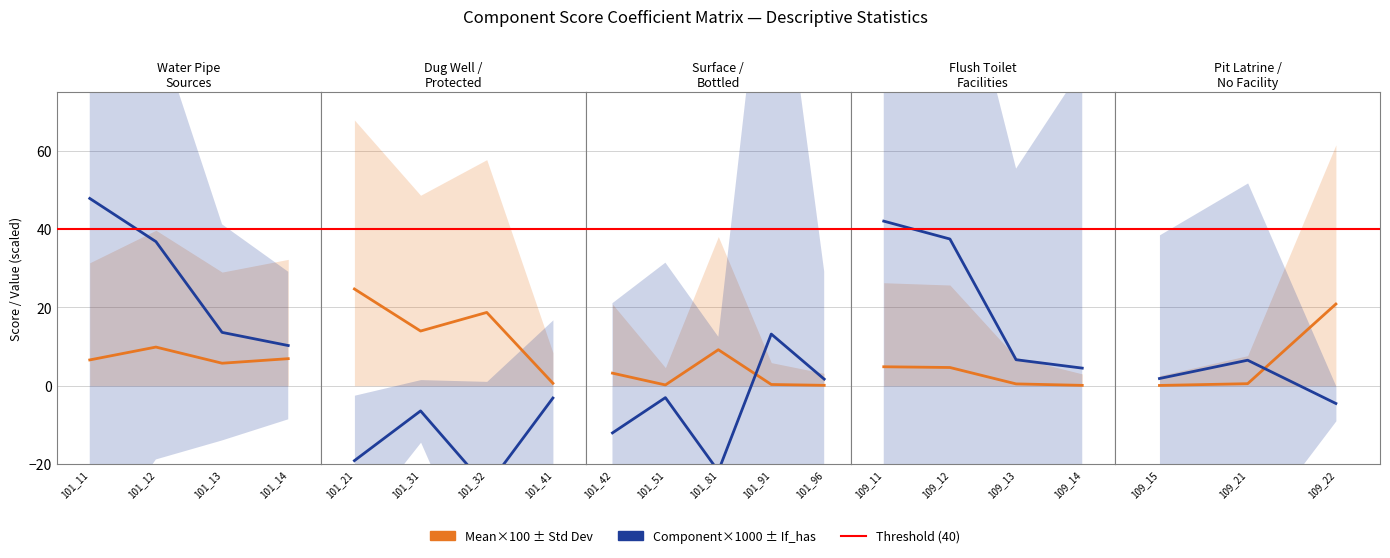

What is the value of the Component×1000 point at the 2nd from the left?

6.5